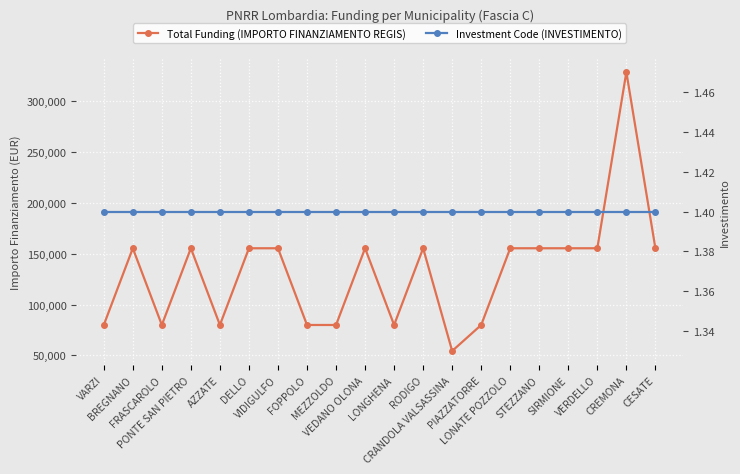

How many data points in Total Funding (IMPORTO FINANZIAMENTO REGIS) are less than 155234?

8